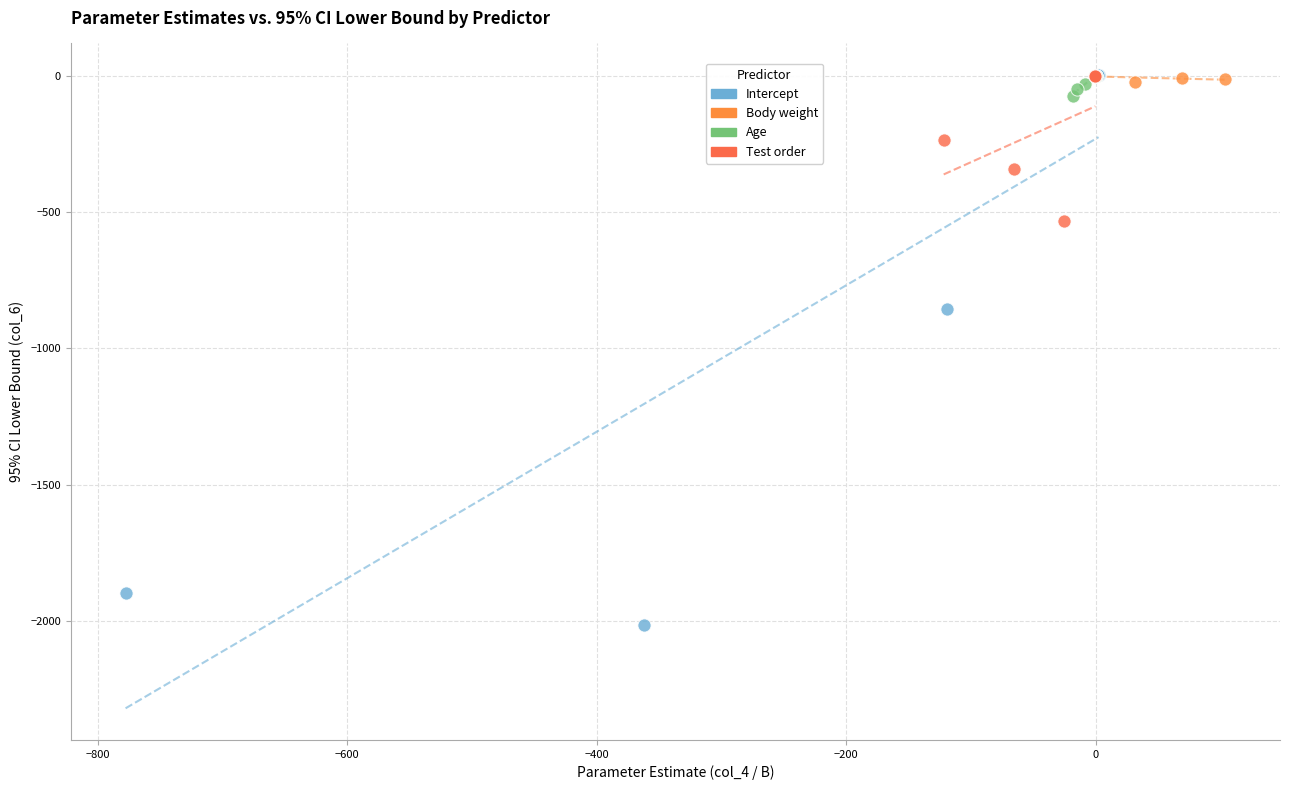

Which series has the largest Y range (max minus min)?

Intercept